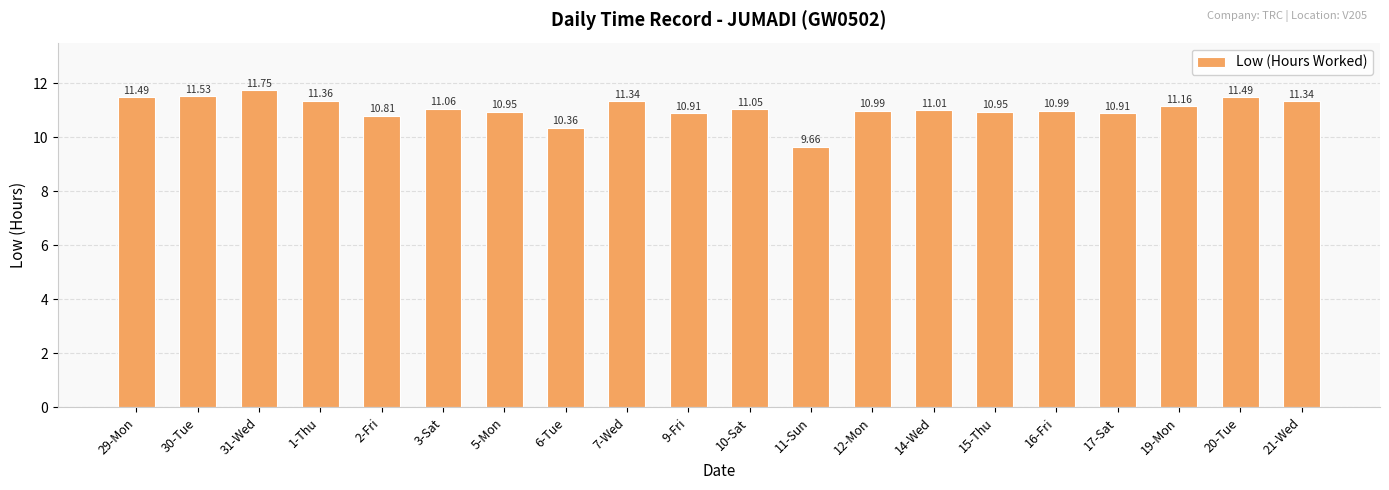

Where does the data first go above 11?

29-Mon